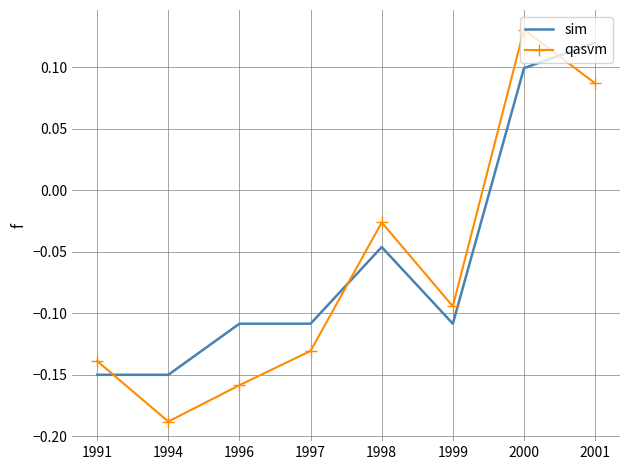

At which category does the chart reach its minimum across all series?

1994